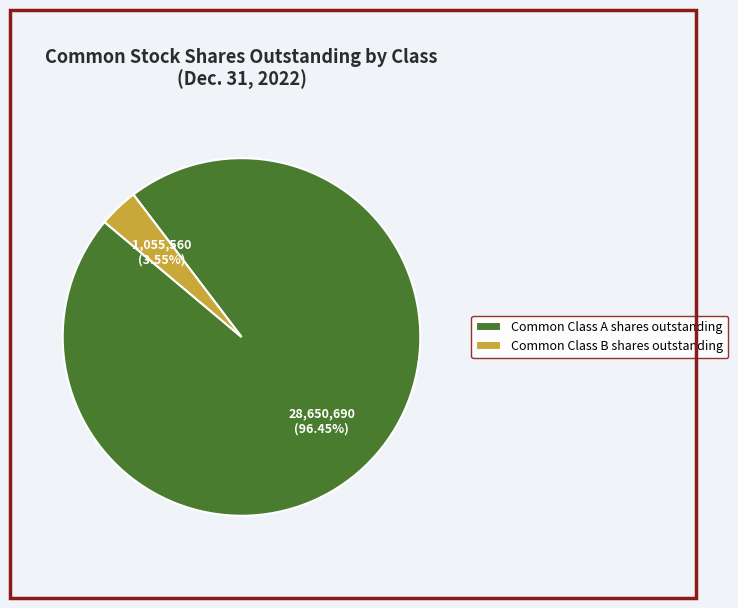

Do Common Class A shares outstanding and Common Class B shares outstanding together represent more than half of the pie?

Yes